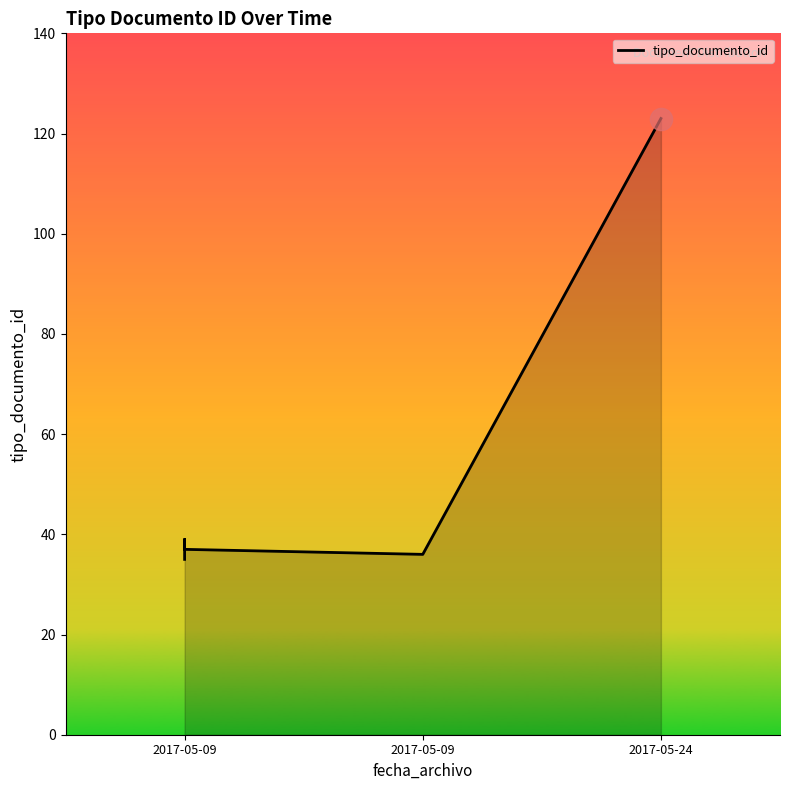

What is the difference between the values at 2017-05-09 and 3?

1